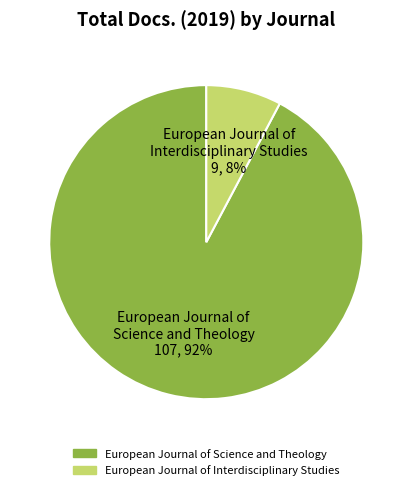

Which category has the smallest portion of the pie?

European Journal of Interdisciplinary Studies